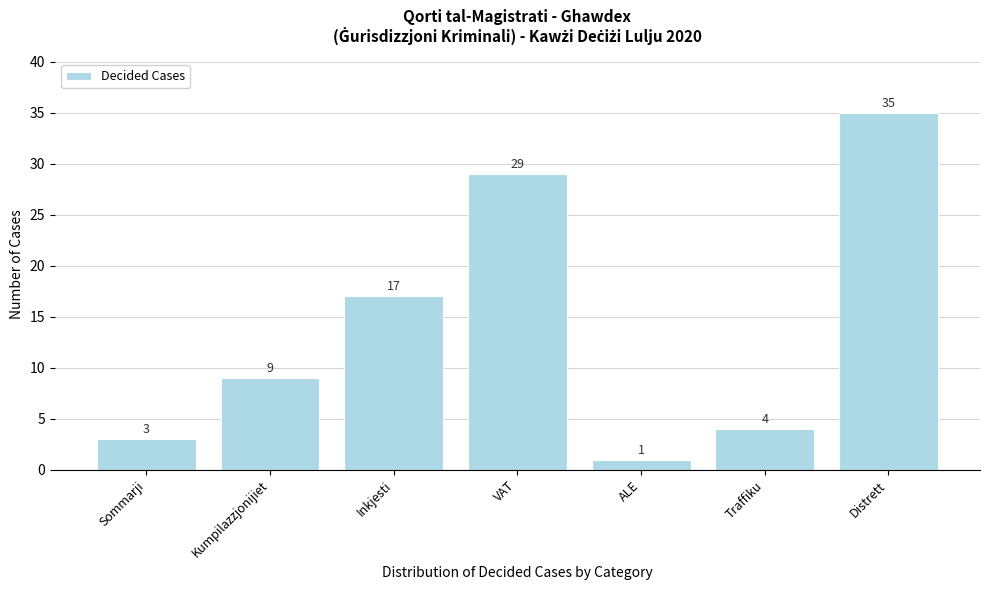

Reading left to right, list all the values displayed in this chart.

Sommarji=3	Kumpilazzjonijiet=9	Inkjesti=17	VAT=29	ALE=1	Traffiku=4	Distrett=35